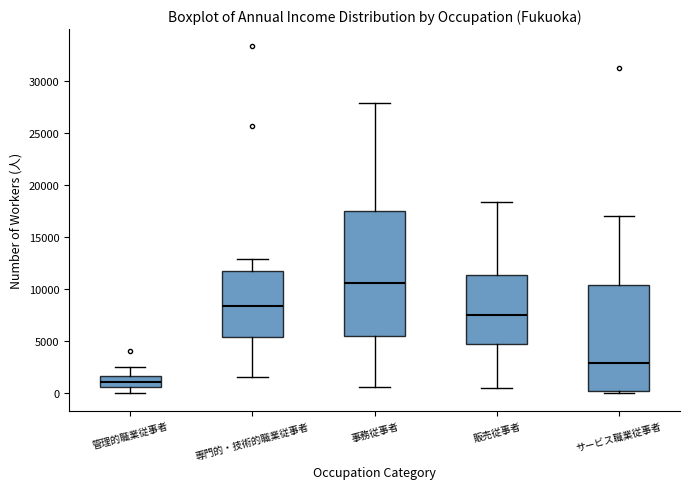

Comparing the boxes themselves (not the whiskers), which one is the tallest?

事務従事者